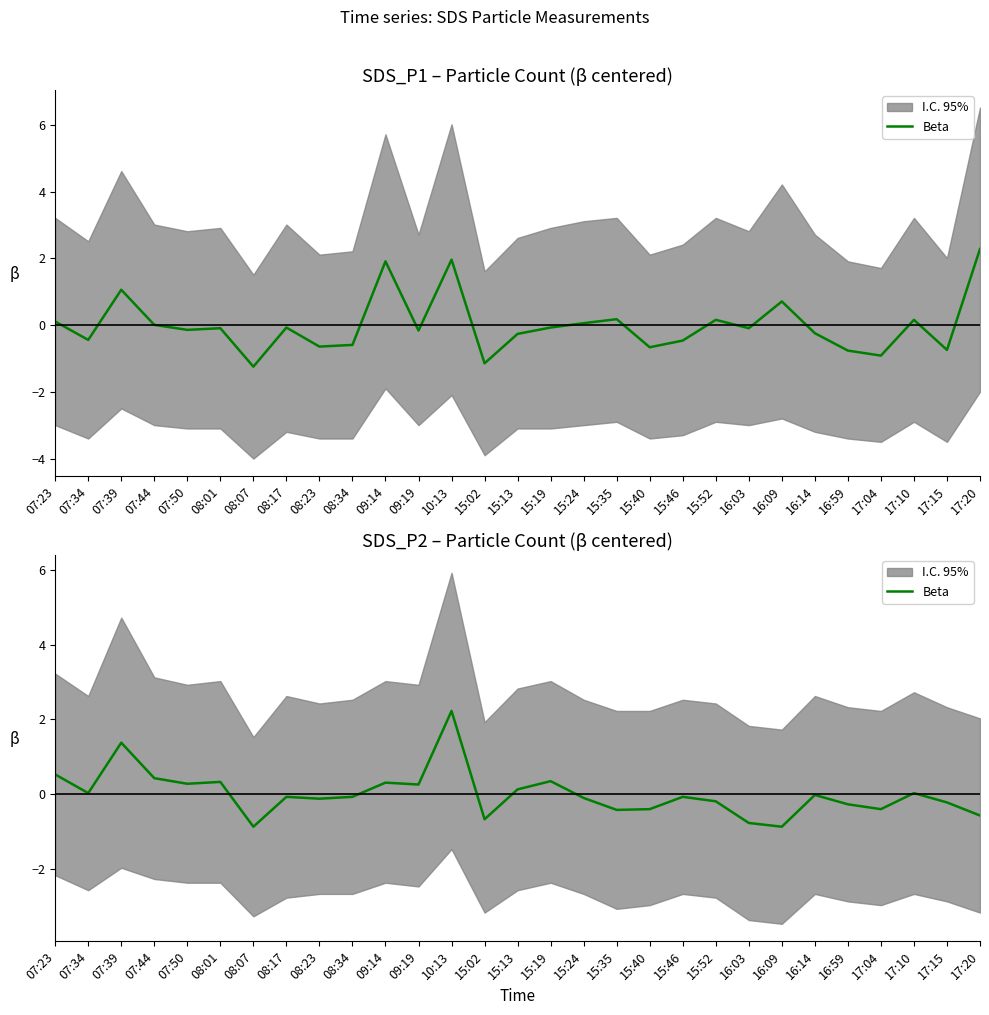

Is this an area chart (filled region under the line)?

No